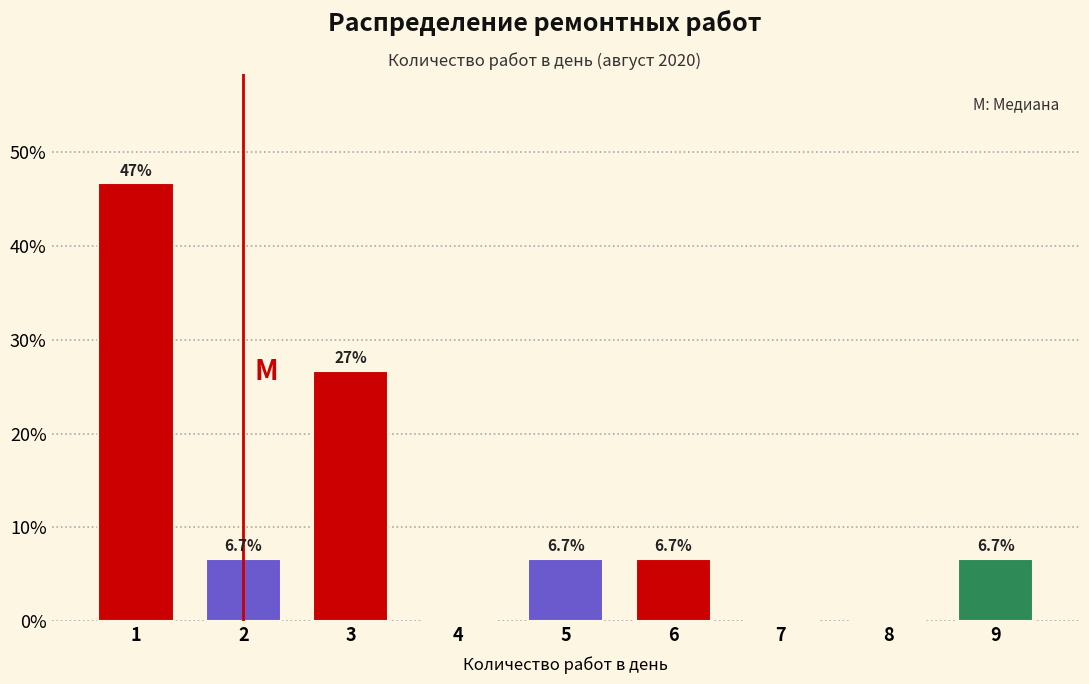

Reading right to left, list all the values displayed in this chart.

9=6.7	8=0.0	7=0.0	6=6.7	5=6.7	4=0.0	3=26.7	2=6.7	1=46.7